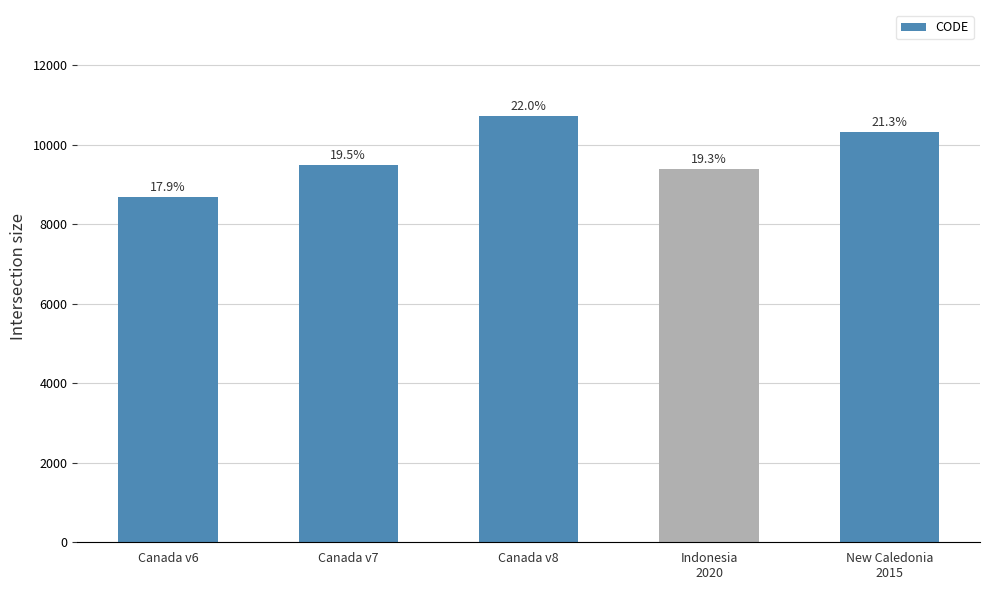

What is the sum of all values?

48564